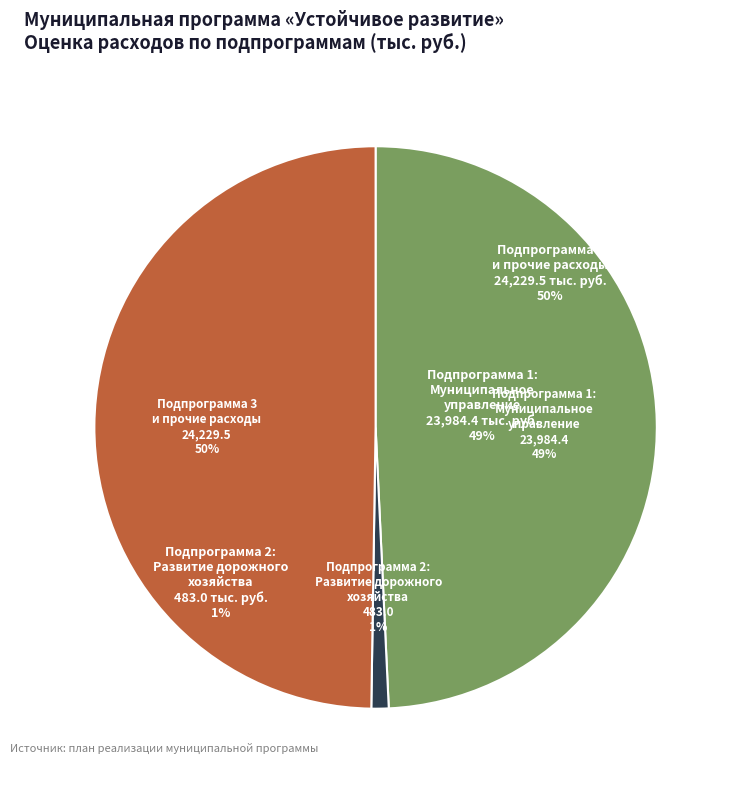

Is there any slice that represents more than half of the pie?

No